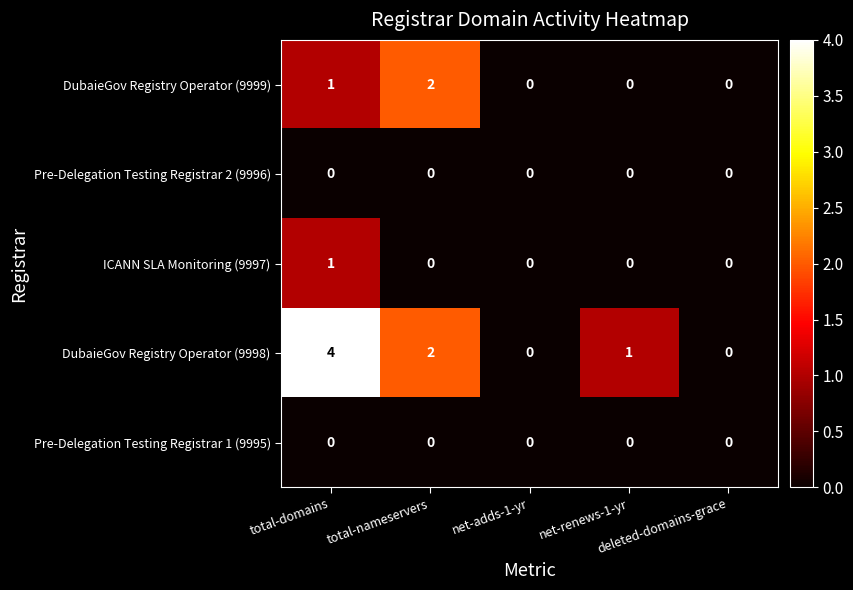

What is the difference between the maximum and minimum values in the DubaieGov Registry Operator (9998) series?

4